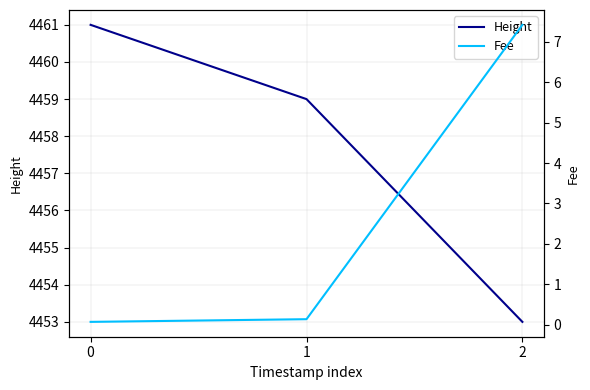

Reading left to right, extract all data points from this chart.

Height: 0=4461.0	1=4459.0	2=4453.0
Fee: 0=0.1	1=0.1	2=7.4